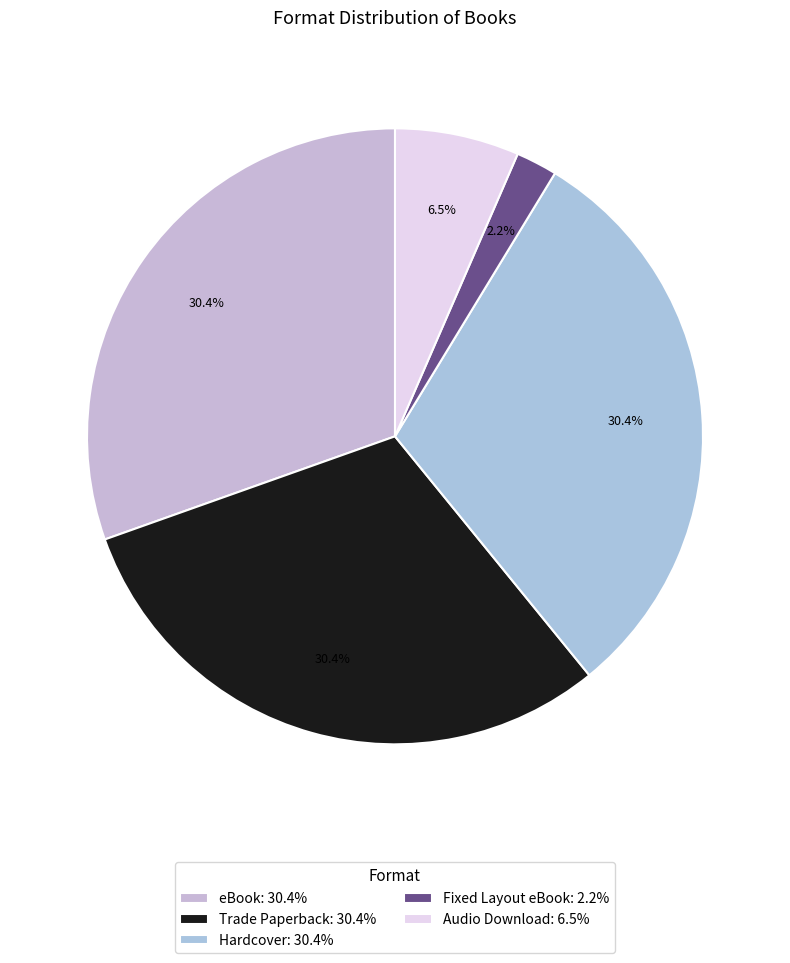

What percentage do Fixed Layout eBook and Audio Download together represent?

8.7%